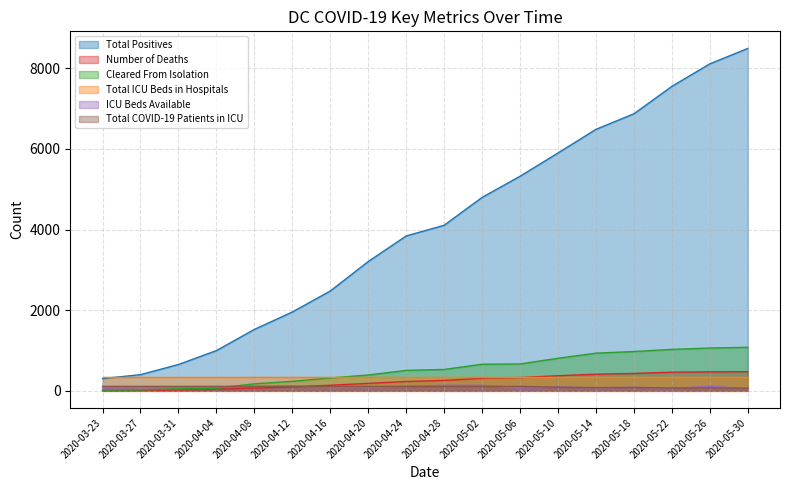

At how many categories does at least one series exceed 907?

15